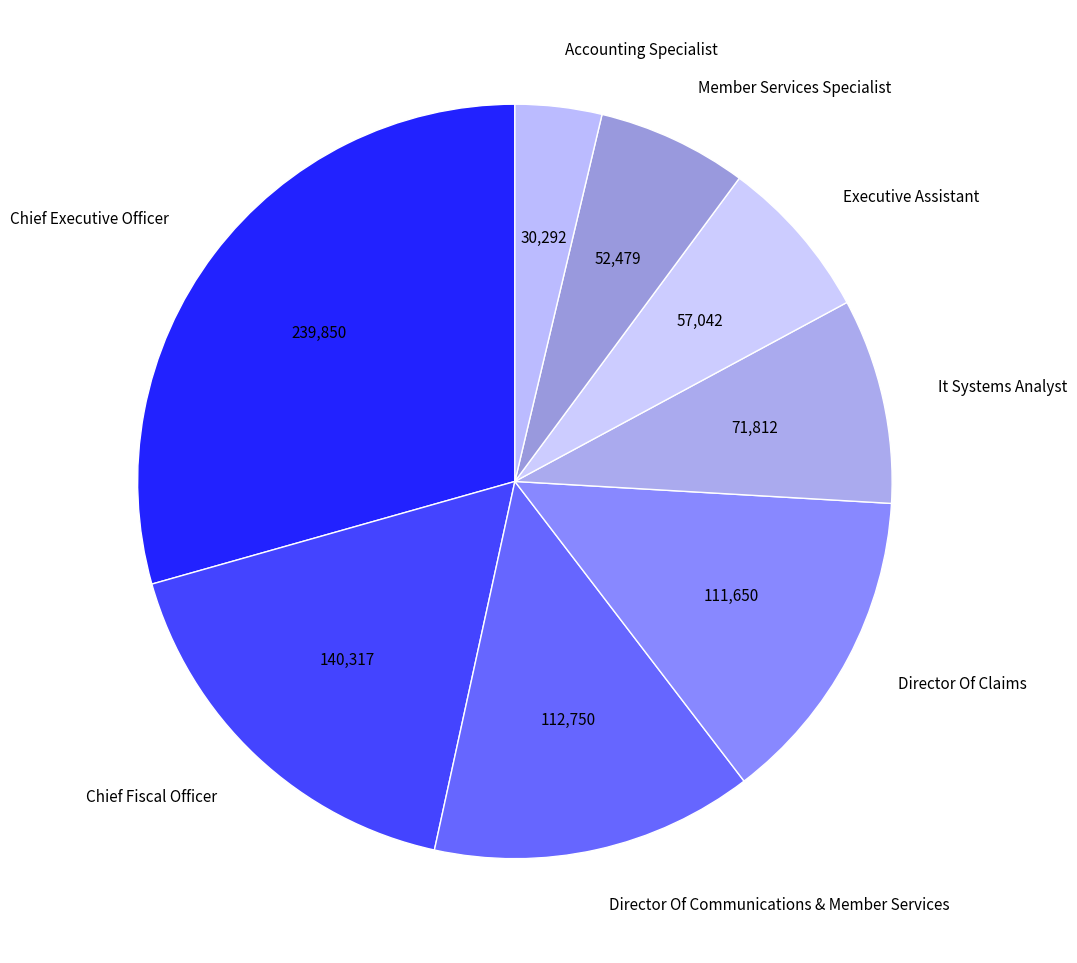

Is there a majority slice in this chart?

No